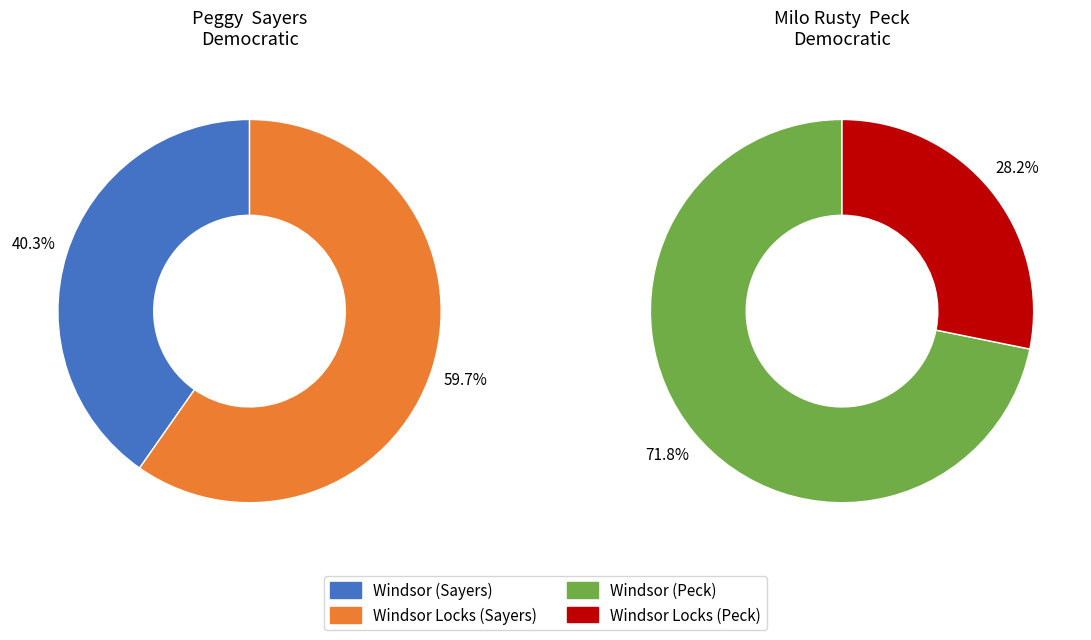

How many slices are in this pie chart?

2